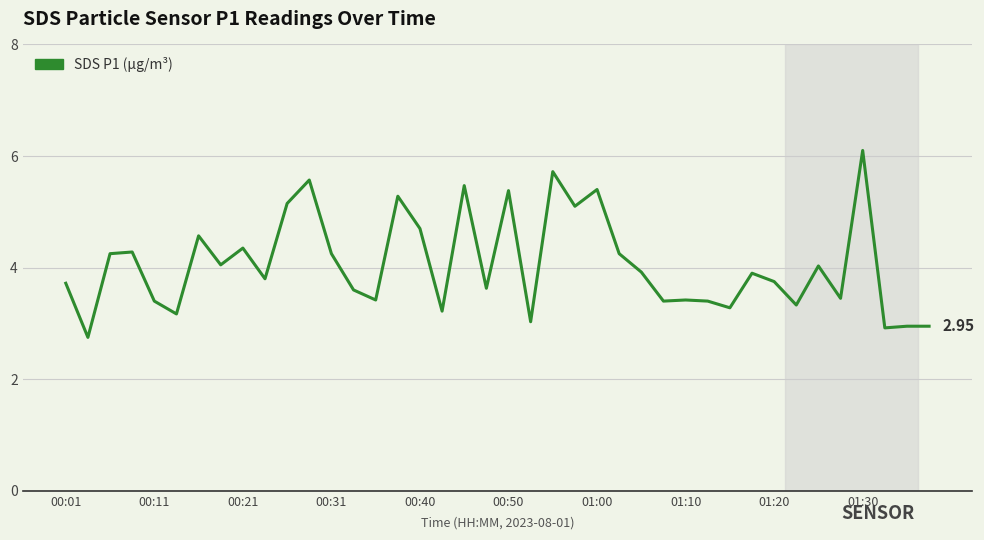

What is the maximum value shown in the chart?

6.1